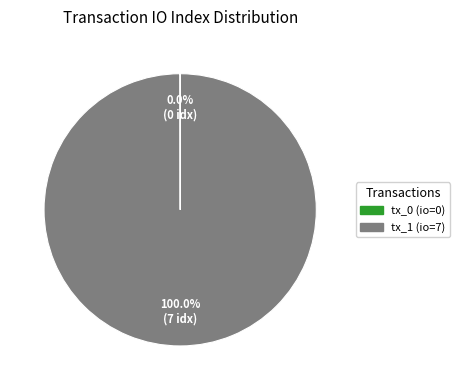

What is the largest slice in the pie chart?

tx_1 (io=7)